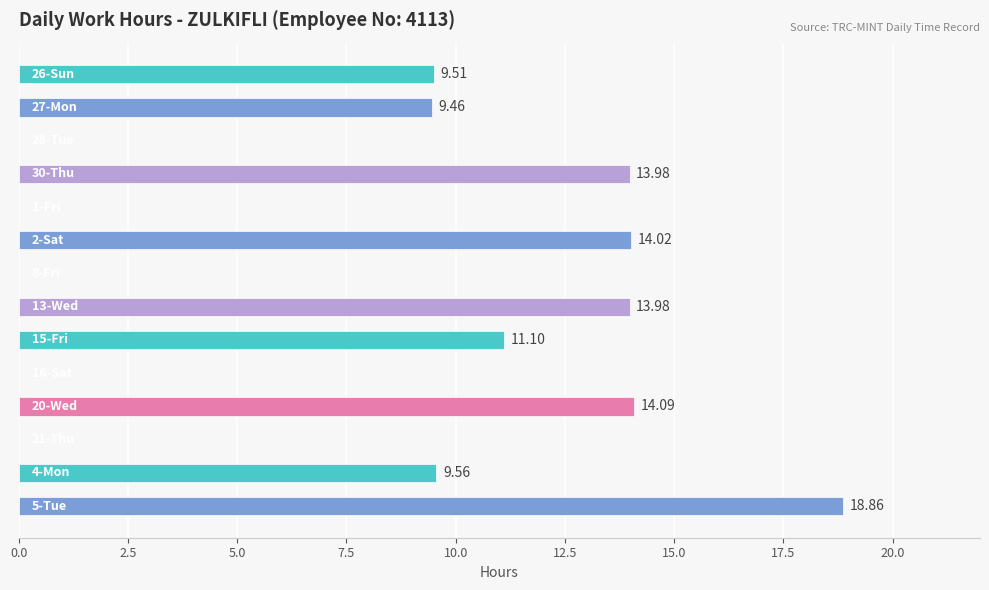

What is the sum of all values?

114.6